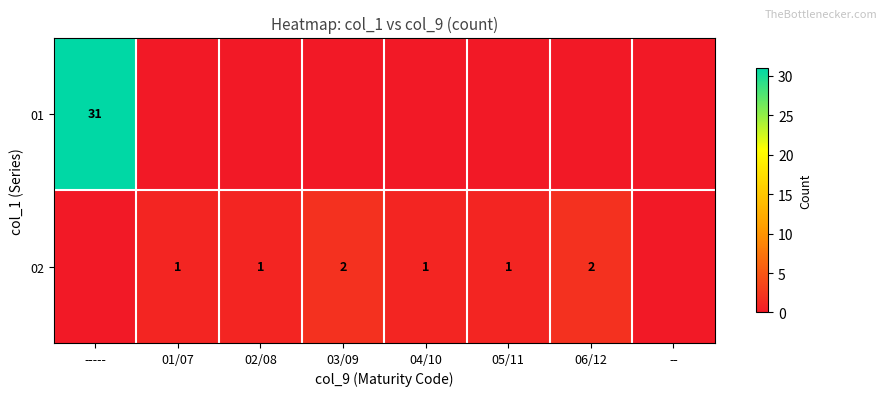

What is the sum of the 02 values at 03/09 and 04/10?

3